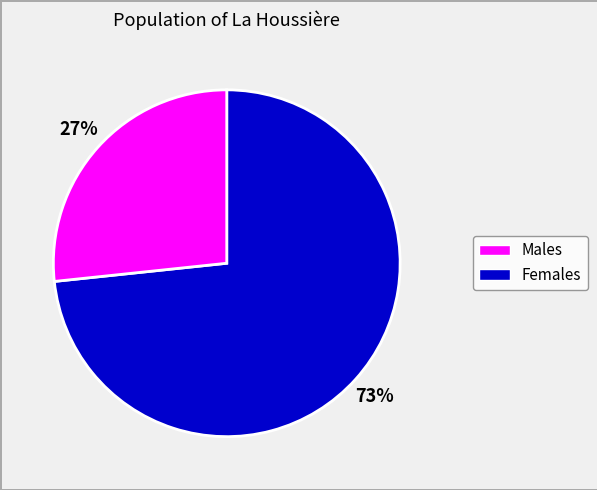

To the nearest percent, what is the average slice percentage?

50%